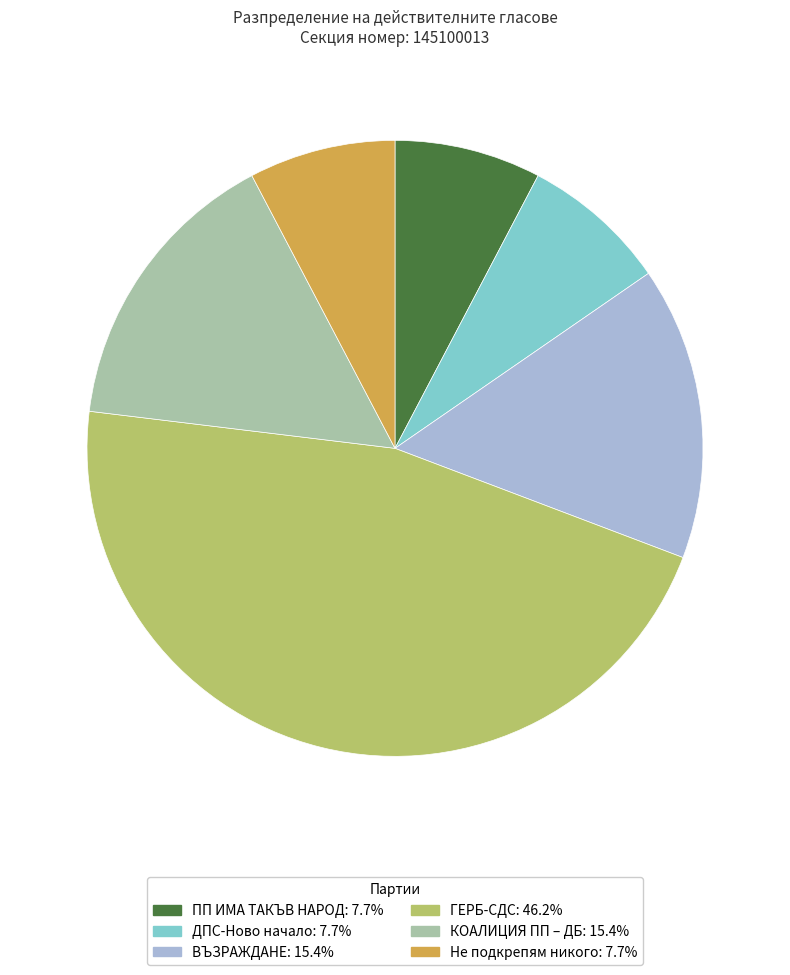

Is the sum of ГЕРБ-СДС and ДПС-Ново начало greater than half?

Yes